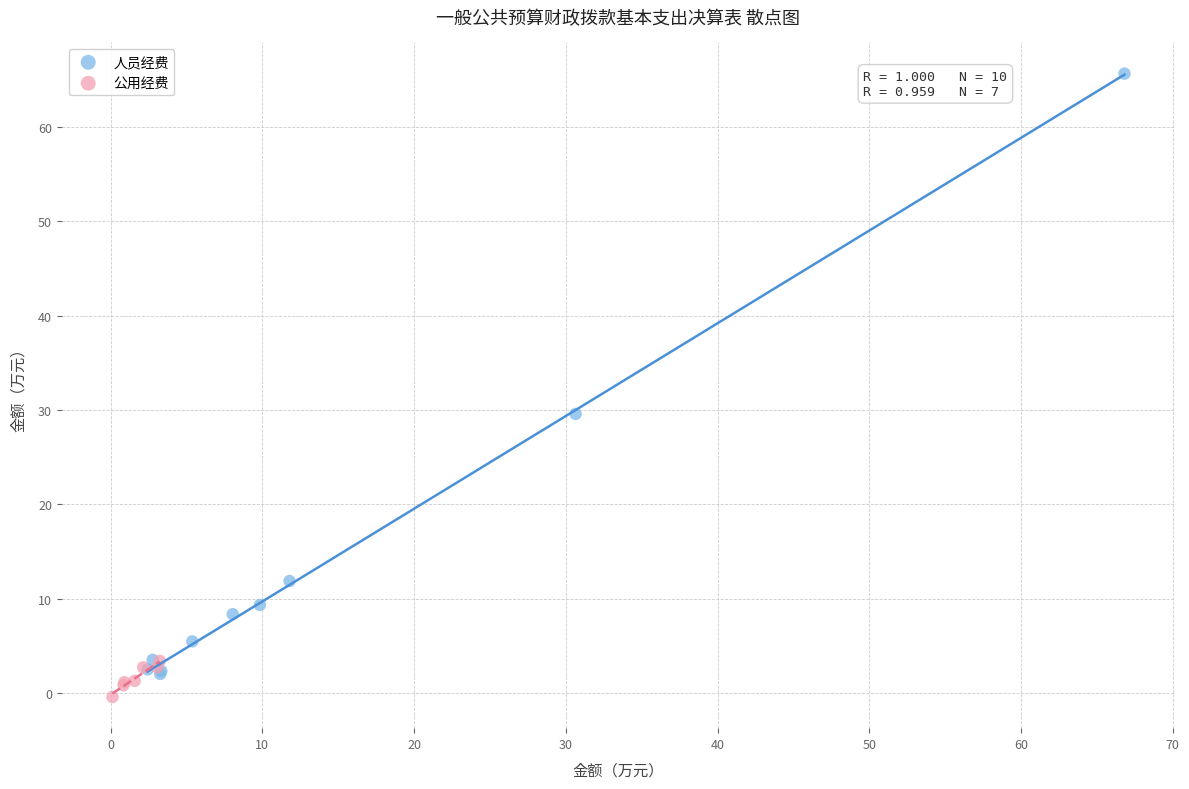

Which series has the widest spread of Y values?

人员经费